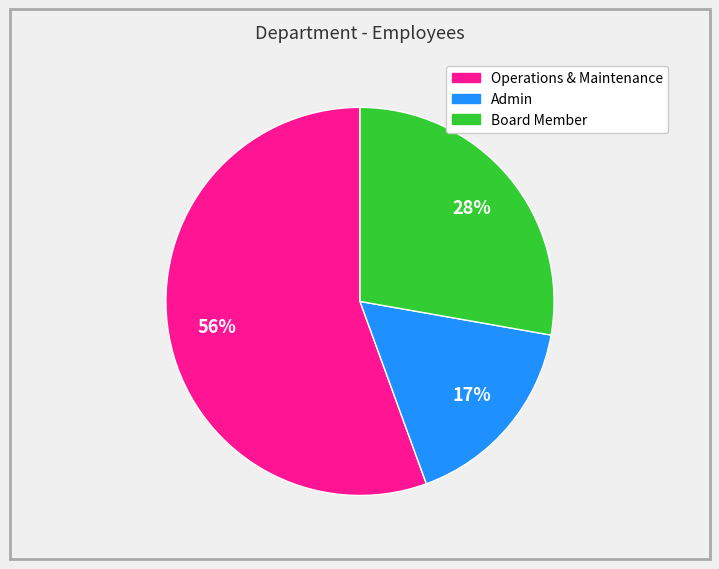

To the nearest percent, what is the average slice percentage?

33%